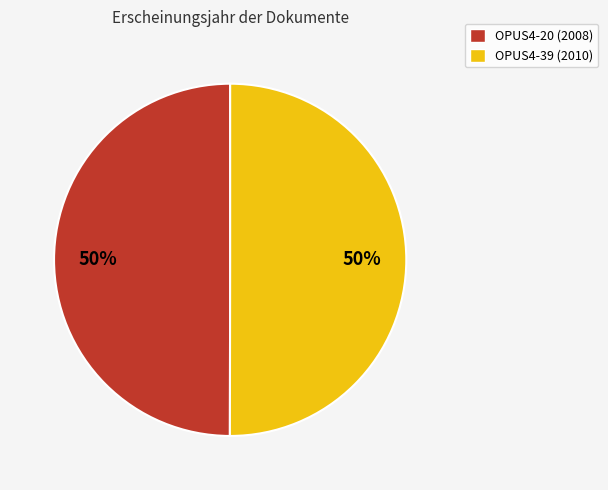

How many segments does this pie chart have?

2